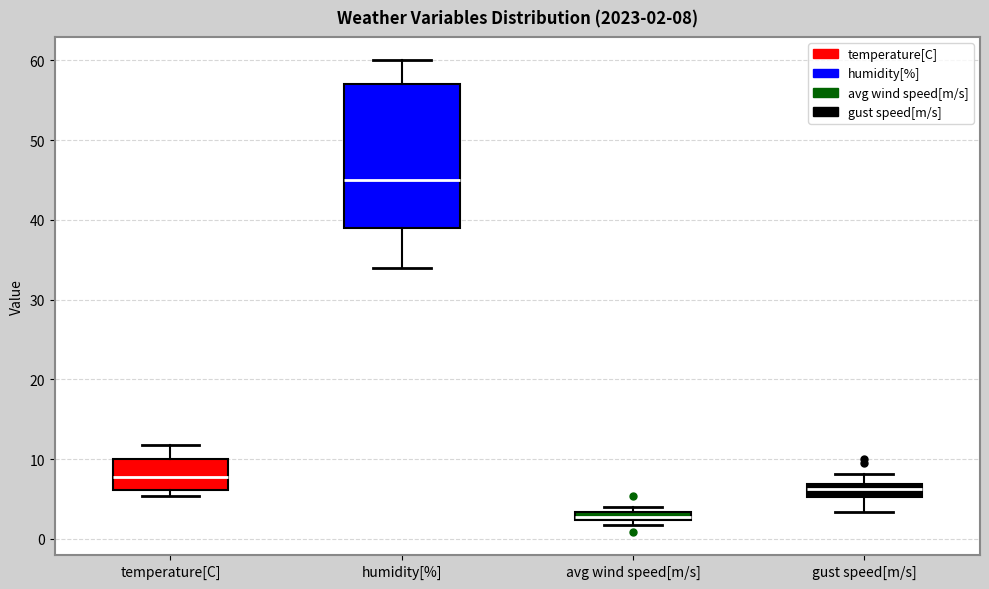

Which box is the tallest, from its lower edge to its upper edge?

humidity[%]